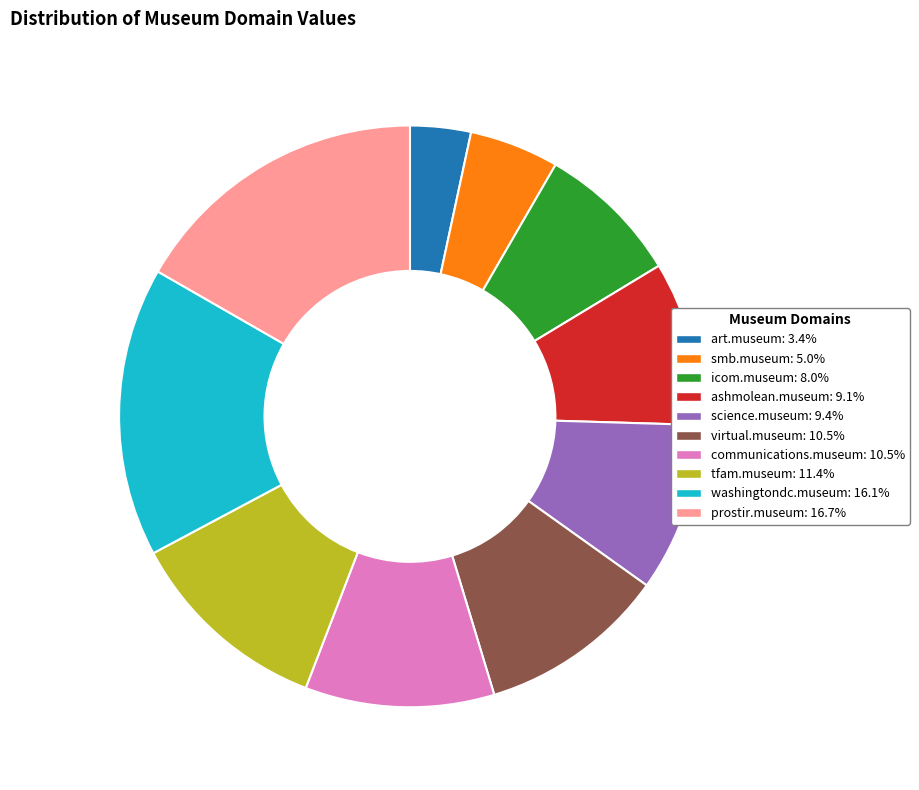

Which category has the smallest portion of the pie?

art.museum